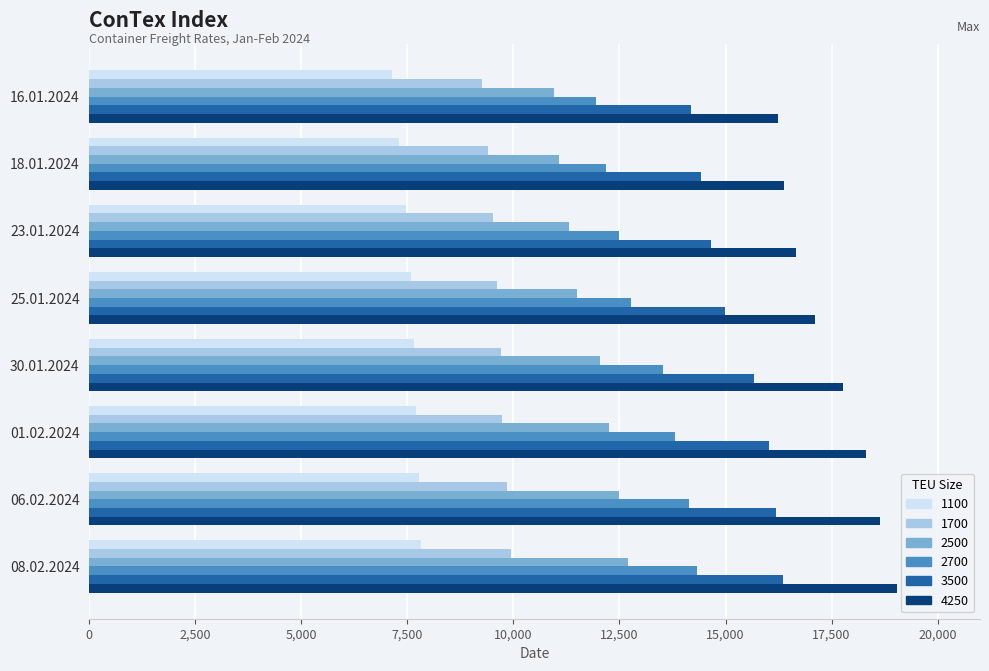

Which category has the highest value across all series?

08.02.2024